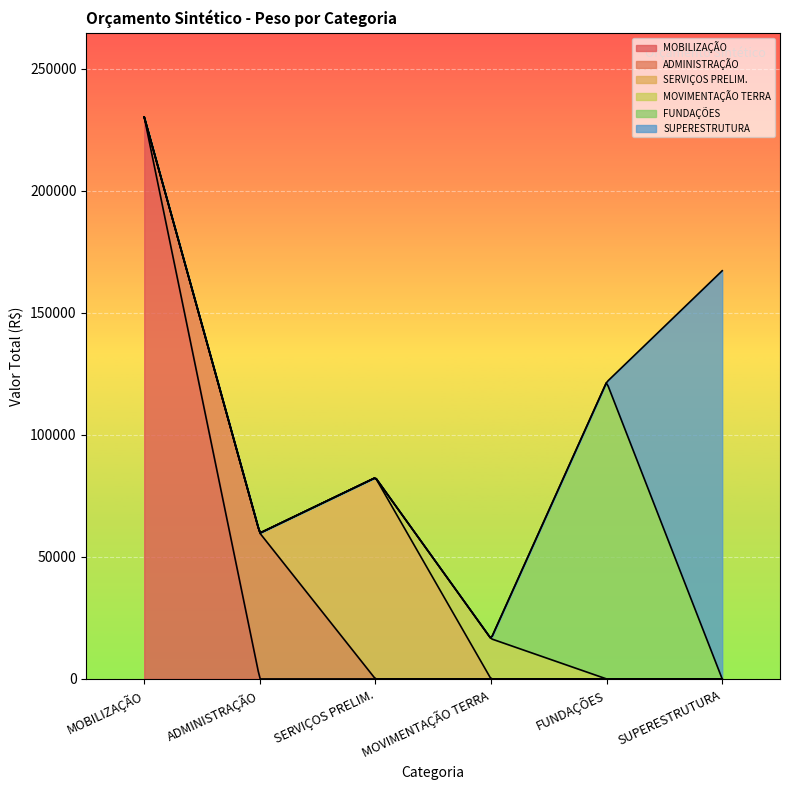

Between MOVIMENTAÇÃO DE TERRA and MOBILIZAÇÃO E DESMOBILIZAÇÃO, which is larger?

MOBILIZAÇÃO E DESMOBILIZAÇÃO